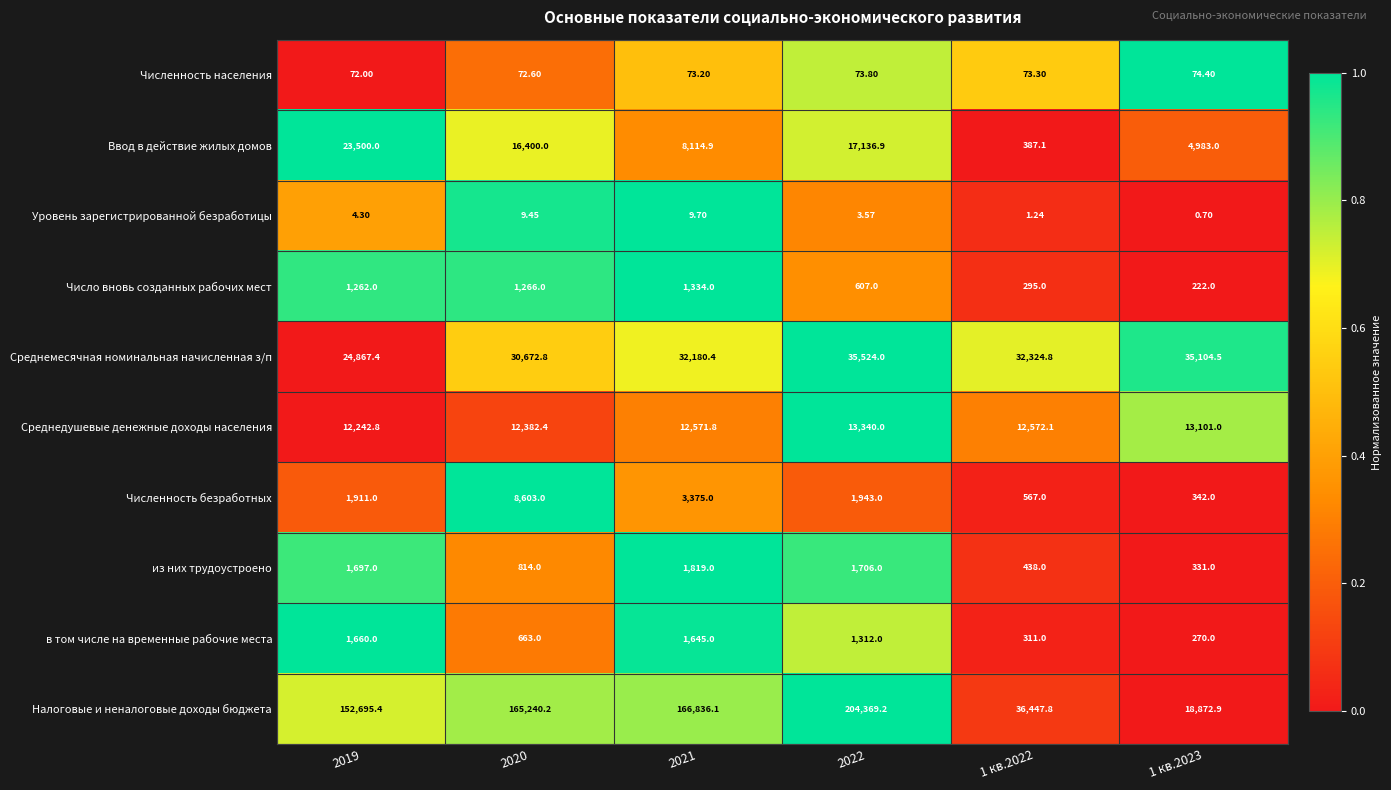

Is the value of Среднемесячная номинальная начисленная з/п at 1 кв.2022 greater than the value of Налоговые и неналоговые доходы бюджета at 1 кв.2022?

No